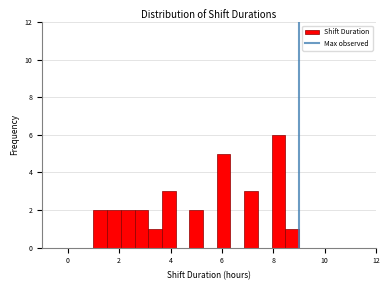

Read against the x-axis, roughly where is the centre of the tallest bar?

8.2